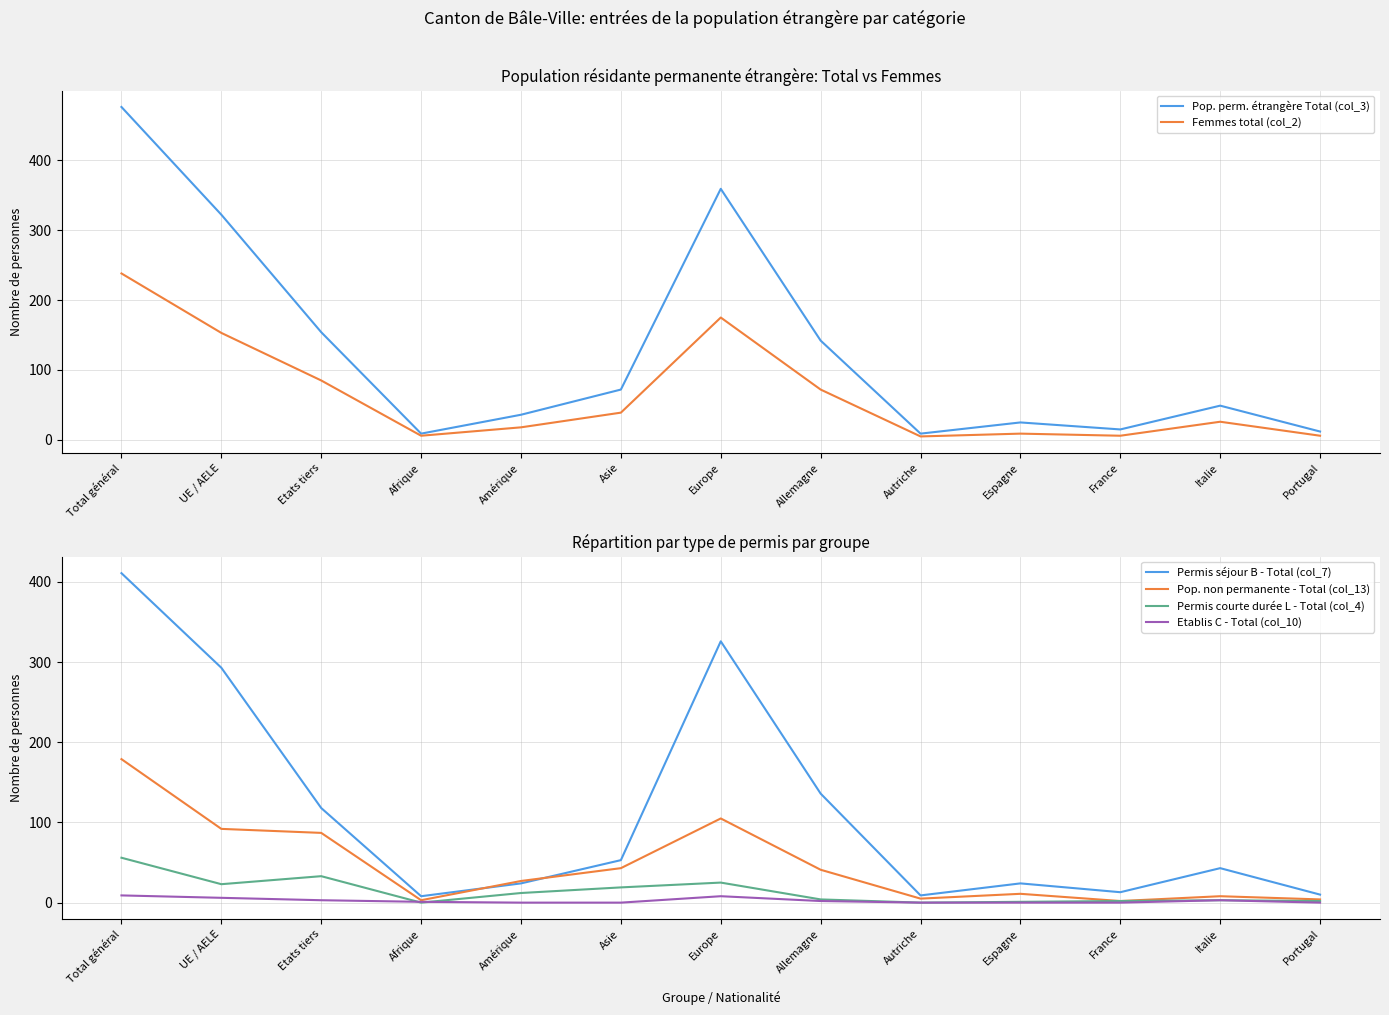

Reading left to right, list all the values displayed in this chart.

Pop. perm. étrangère Total (col_3): 476	322	154	9	36	72	359	142	9	25	15	49	12
Femmes total (col_2): 238	153	85	6	18	39	175	72	5	9	6	26	6
Permis séjour B - Total (col_7): 411	293	118	8	24	53	326	136	9	24	13	43	10
Pop. non permanente - Total (col_13): 179	92	87	3	27	43	105	41	5	11	2	8	4
Permis courte durée L - Total (col_4): 56	23	33	0	12	19	25	4	0	1	2	3	2
Etablis C - Total (col_10): 9	6	3	1	0	0	8	2	0	0	0	3	0